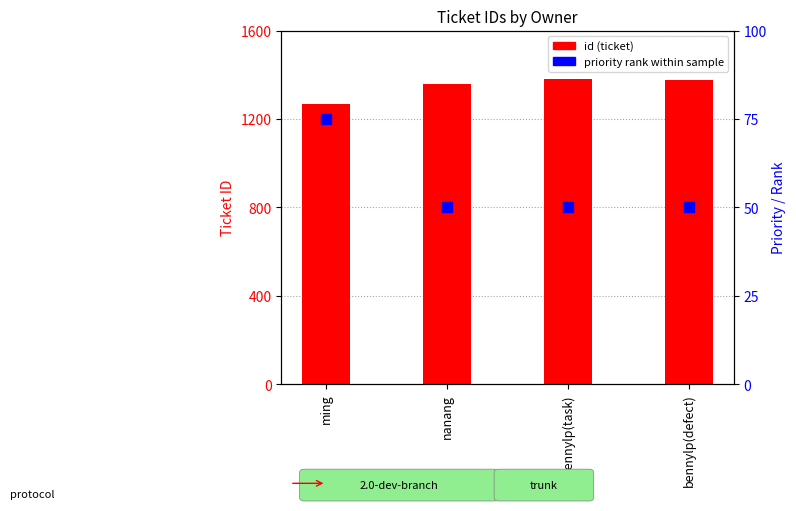

Which series reaches the maximum Y coordinate?

id